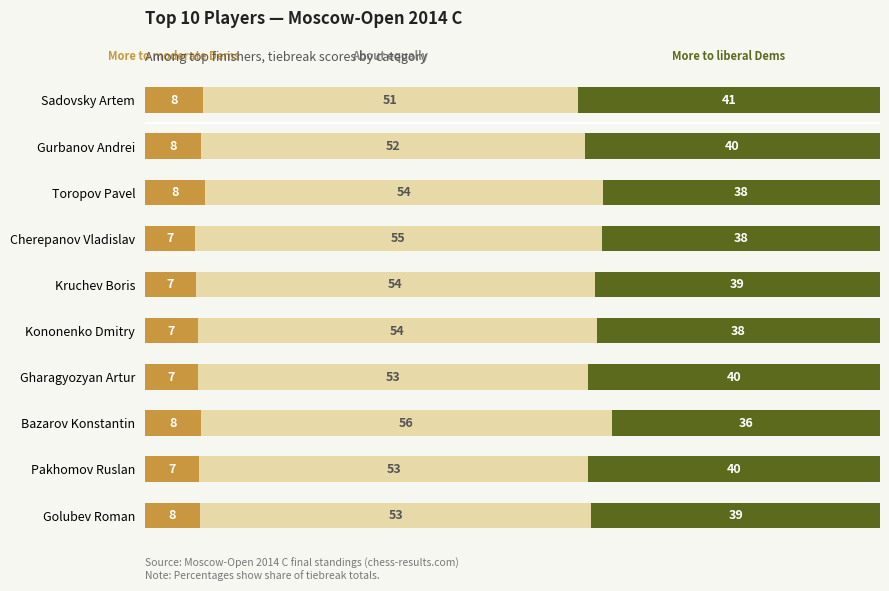

What is the total value across all series at Bazarov Konstantin?

100.0